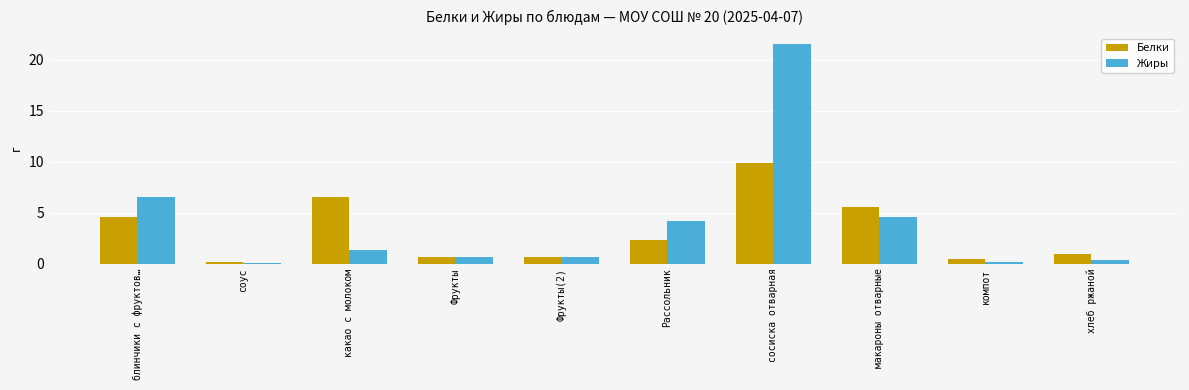

At which category is the sum across all series the highest?

сосиска отварная